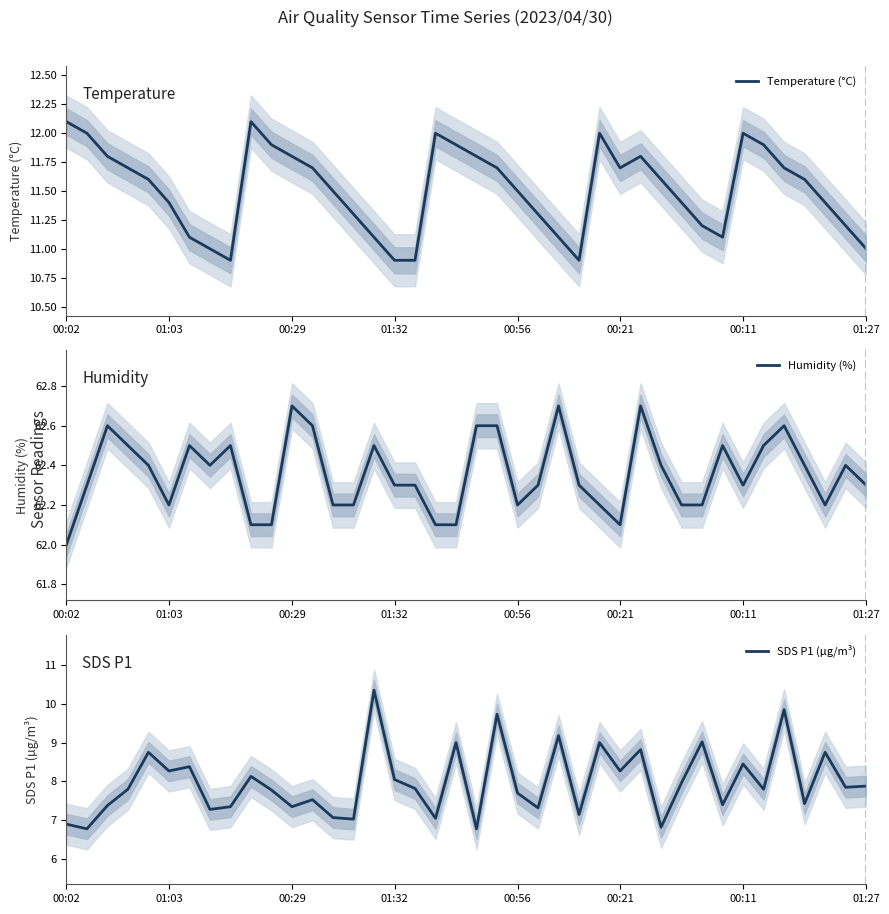

What is the maximum value for Temperature (°C)?

12.1